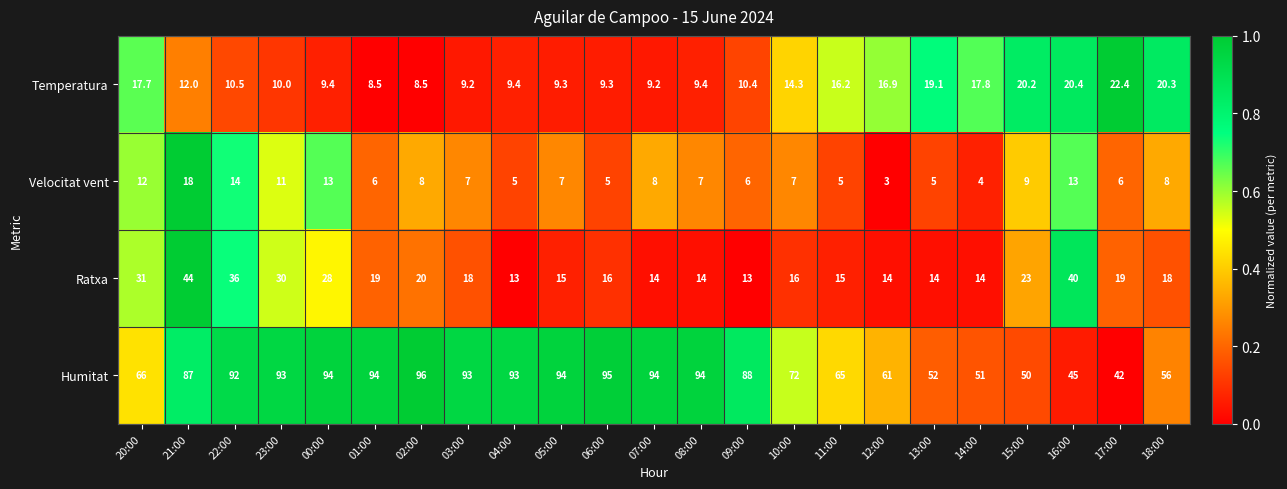

The Velocitat vent series shows 9.4 at 22:00. True or false?

False